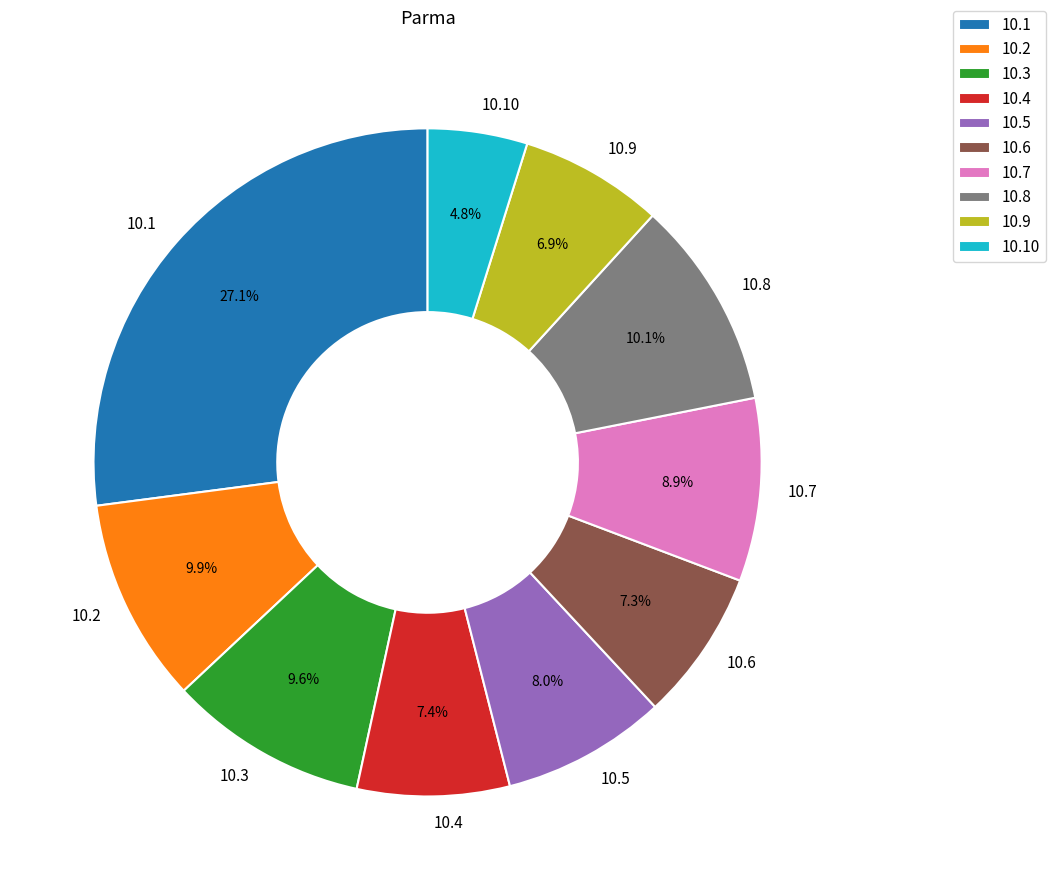

How much of the chart is everything except 10.7?

91.1%